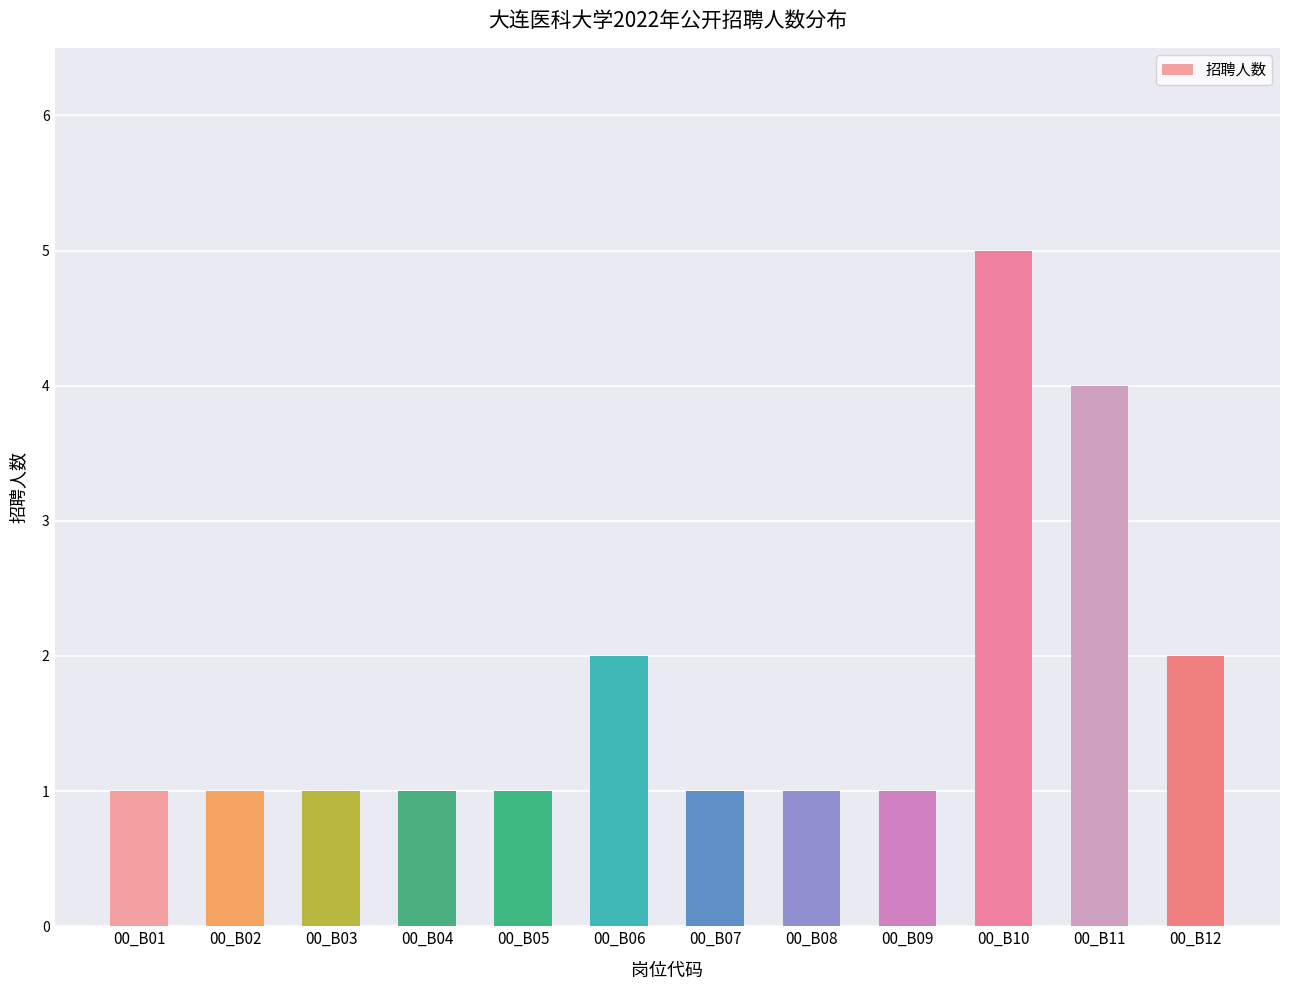

Reading right to left, transcribe all the data shown in this chart.

2	4	5	1	1	1	2	1	1	1	1	1